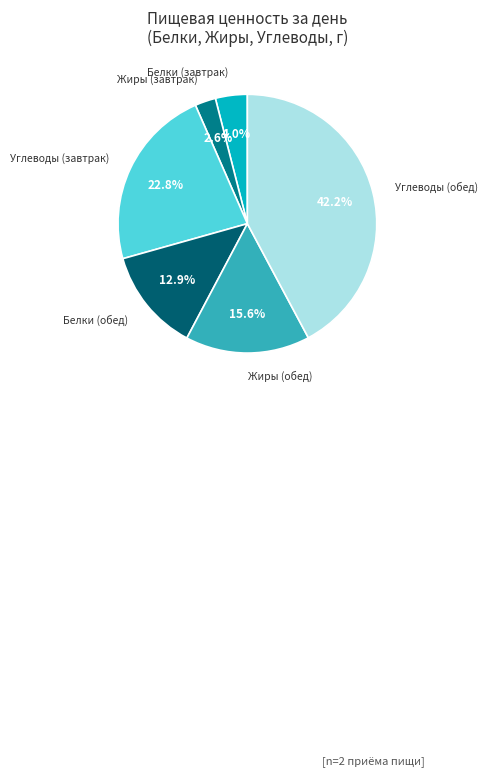

Rank the categories by value from highest to lowest.

Углеводы (обед), Углеводы (завтрак), Жиры (обед), Белки (обед), Белки (завтрак), Жиры (завтрак)